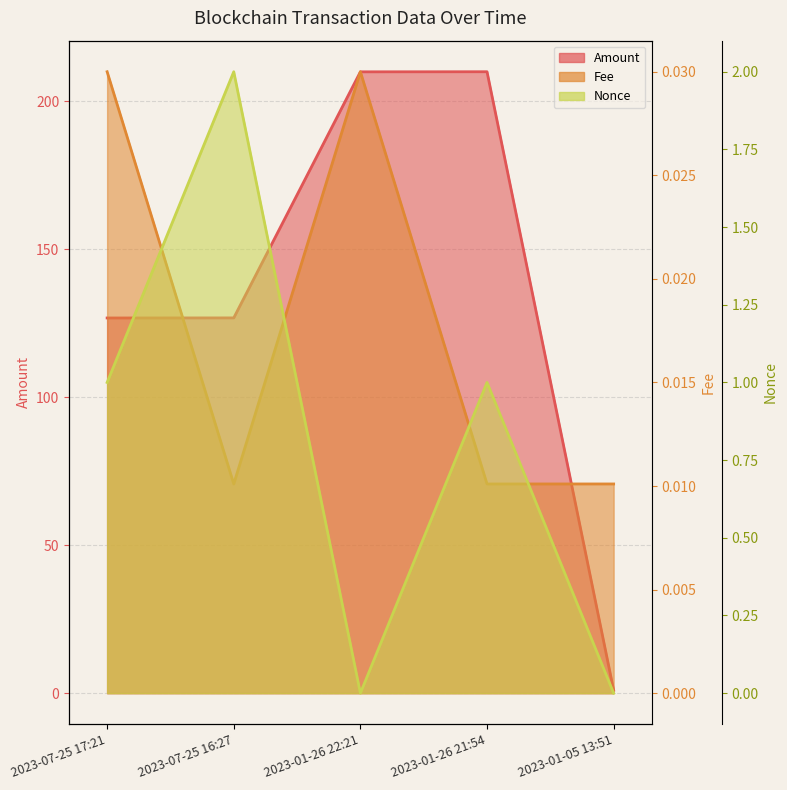

What is the total value across all series at 2023-01-26 21:54?

211.0